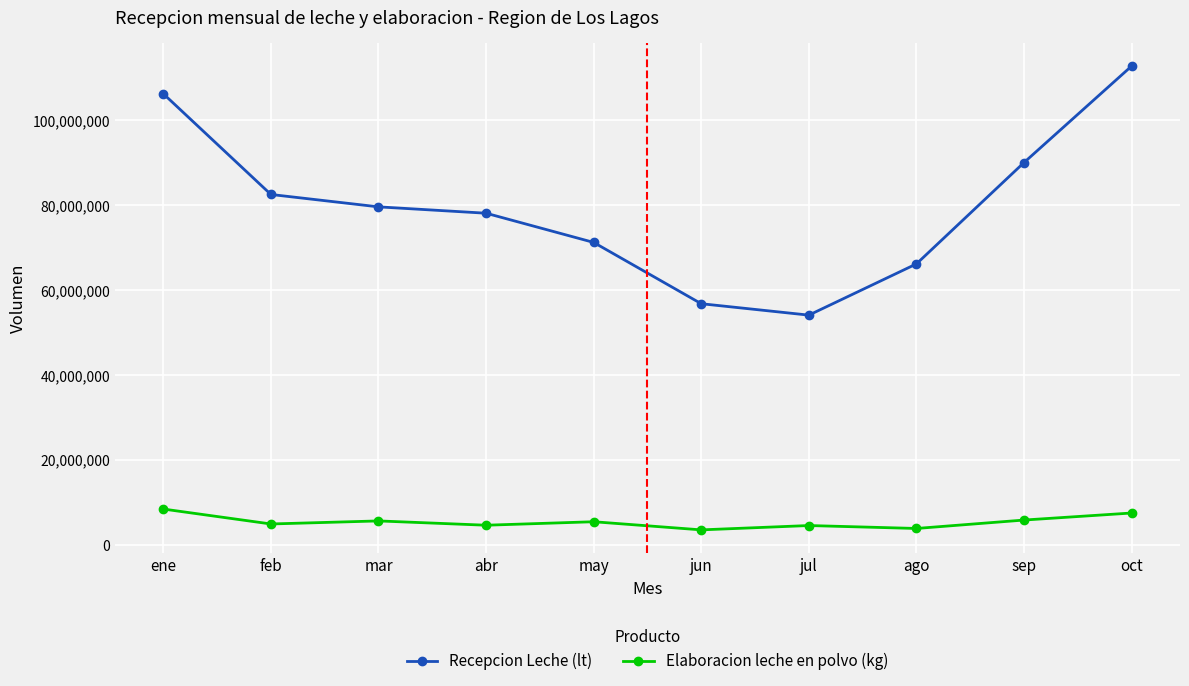

What is the label of the 9th point from the right?

feb